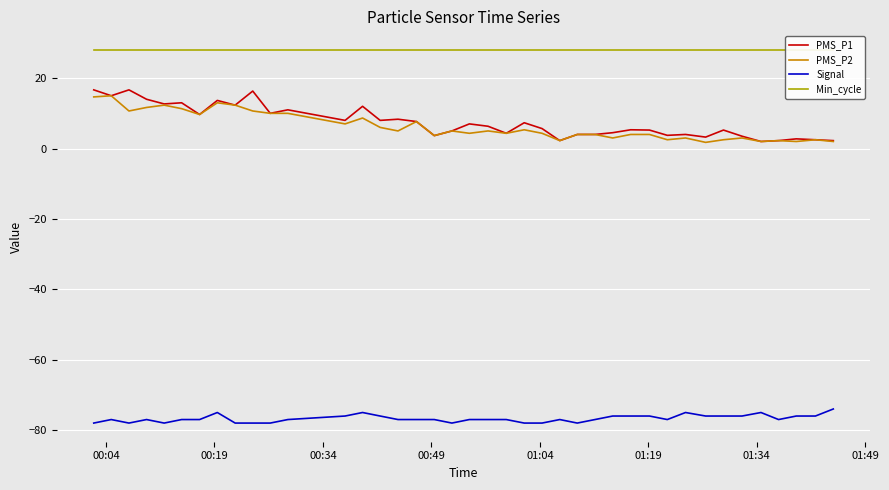

What is the minimum value for Signal?

-78.0